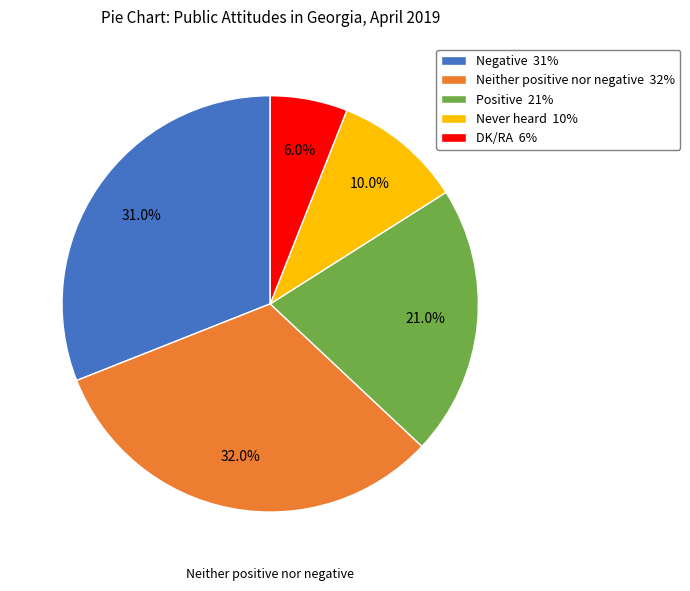

Does any single category account for the majority?

No